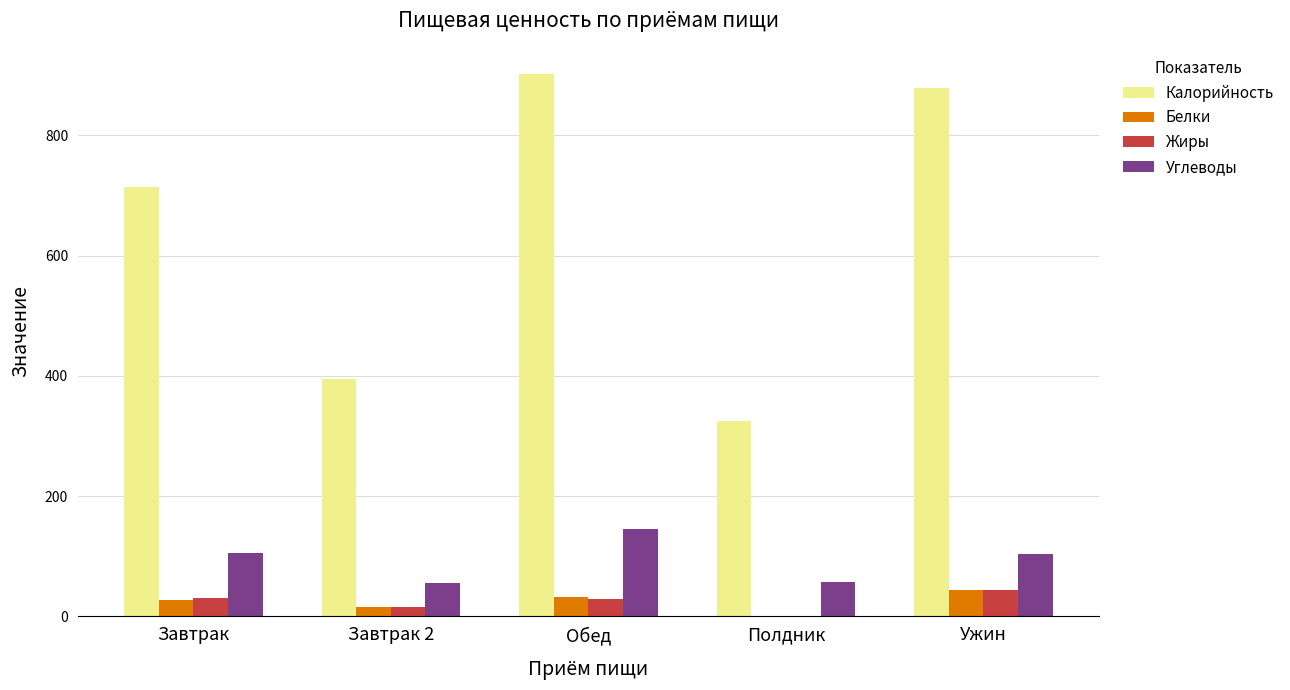

What is the sum of all Углеводы values?

467.9